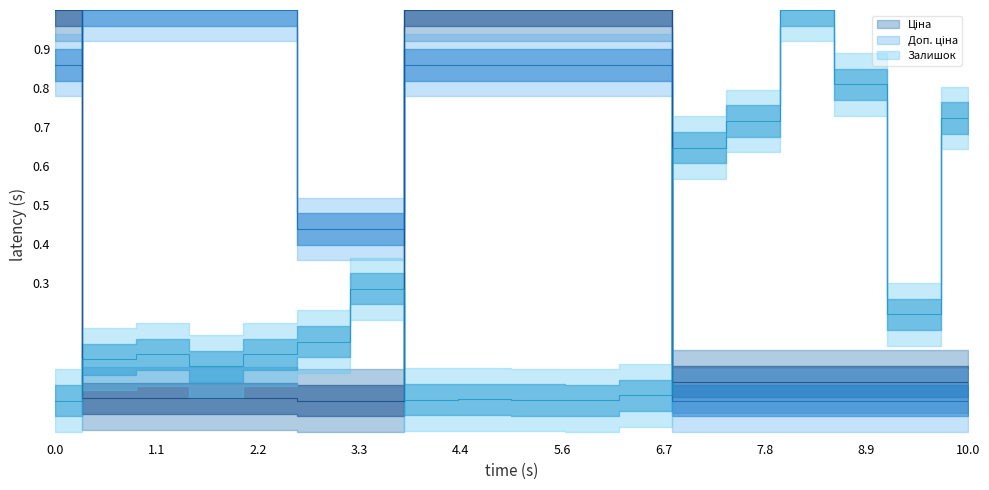

Reading right to left, transcribe all the data shown in this chart.

Ціна: 0.0	0.0	0.0	0.0	0.0	0.0	1.0	1.0	1.0	1.0	1.0	0.0	0.0	0.0	0.0	0.0	0.0	1.0
Доп. ціна: 0.0	0.0	0.0	0.0	0.0	0.0	0.9	0.9	0.9	0.9	0.9	0.4	0.4	1.0	1.0	1.0	1.0	0.9
Залишок: 0.7	0.2	0.8	1.0	0.7	0.6	0.0	0.0	0.0	0.0	0.0	0.3	0.2	0.1	0.1	0.1	0.1	0.0